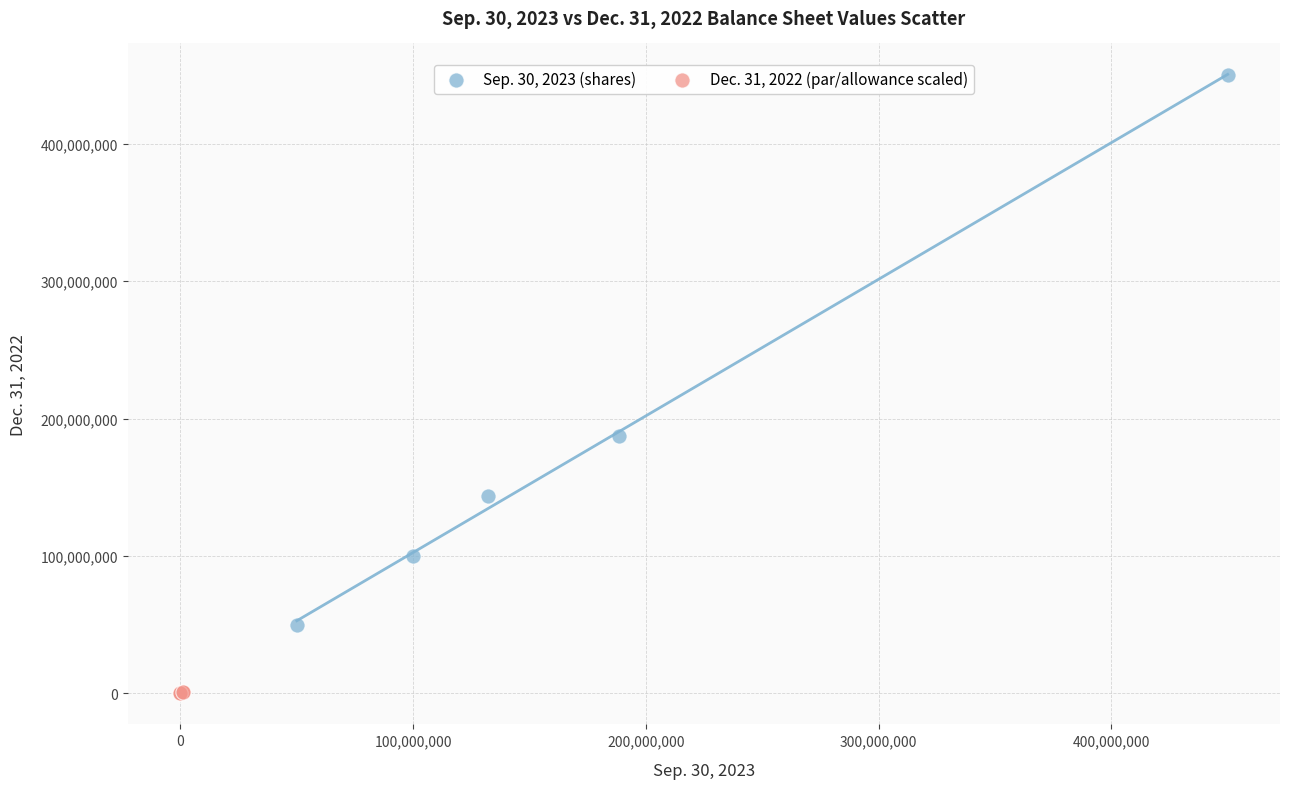

Which series has the largest Y range (max minus min)?

Sep. 30, 2023 (shares)